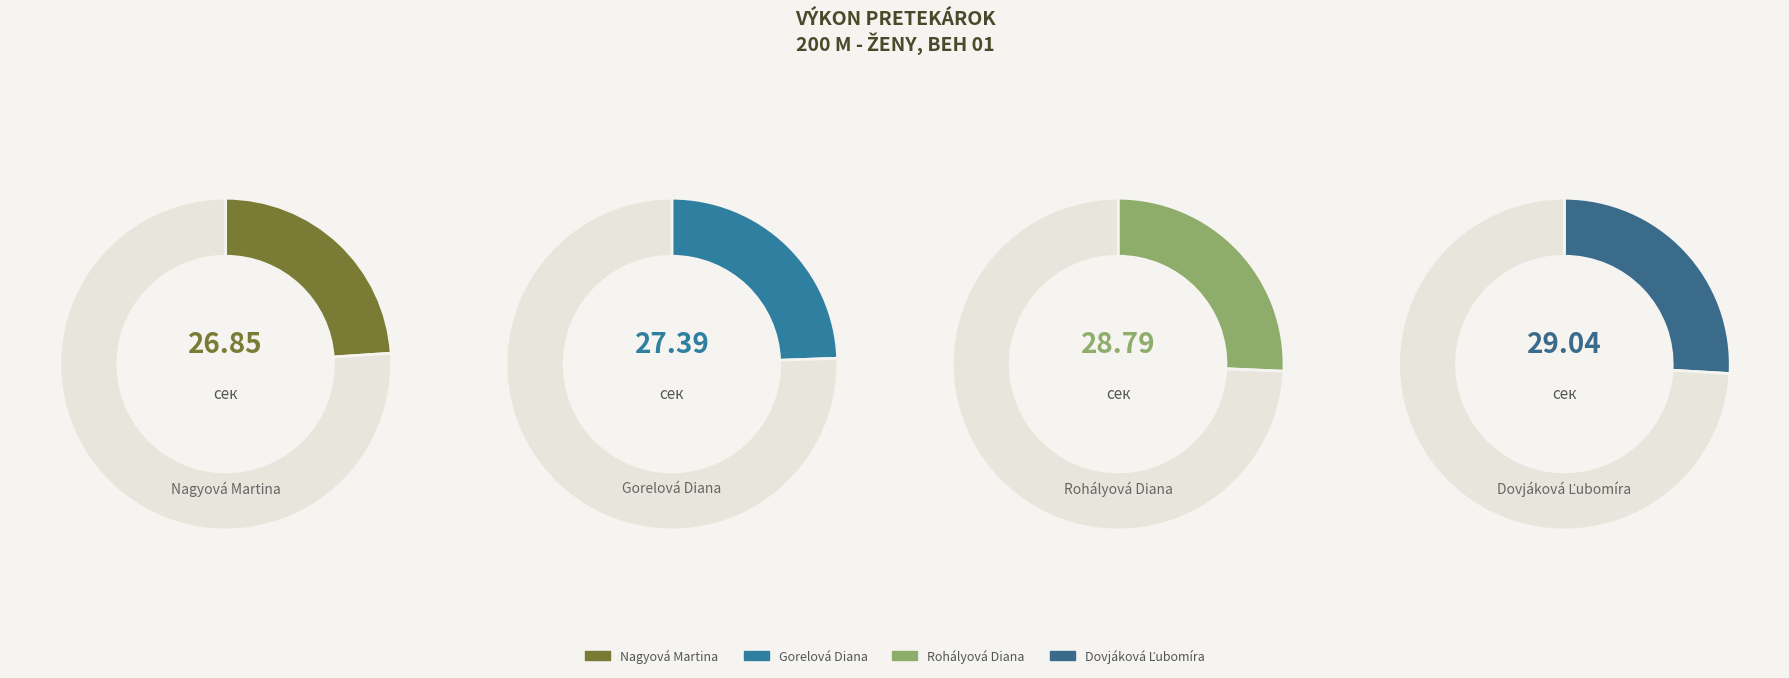

Rank the categories by value from lowest to highest.

Nagyová Martina, Gorelová Diana, Rohályová Diana, Dovjáková Ľubomíra